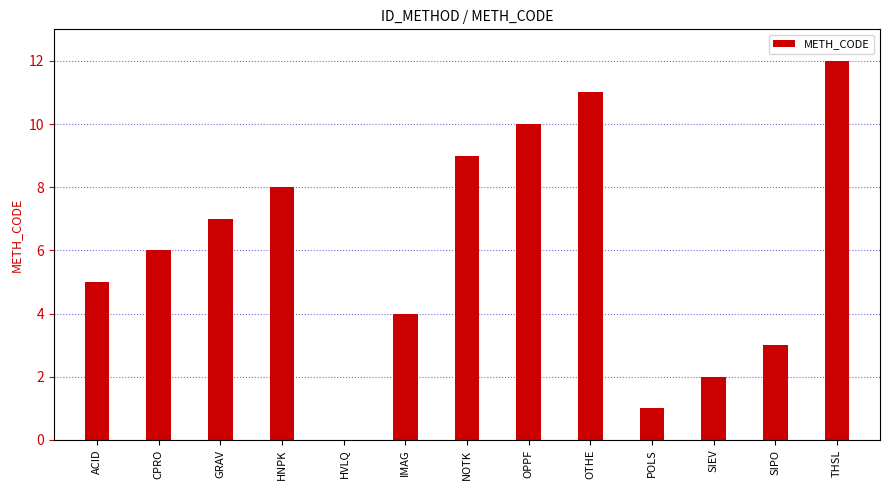

What is the greatest value displayed?

12